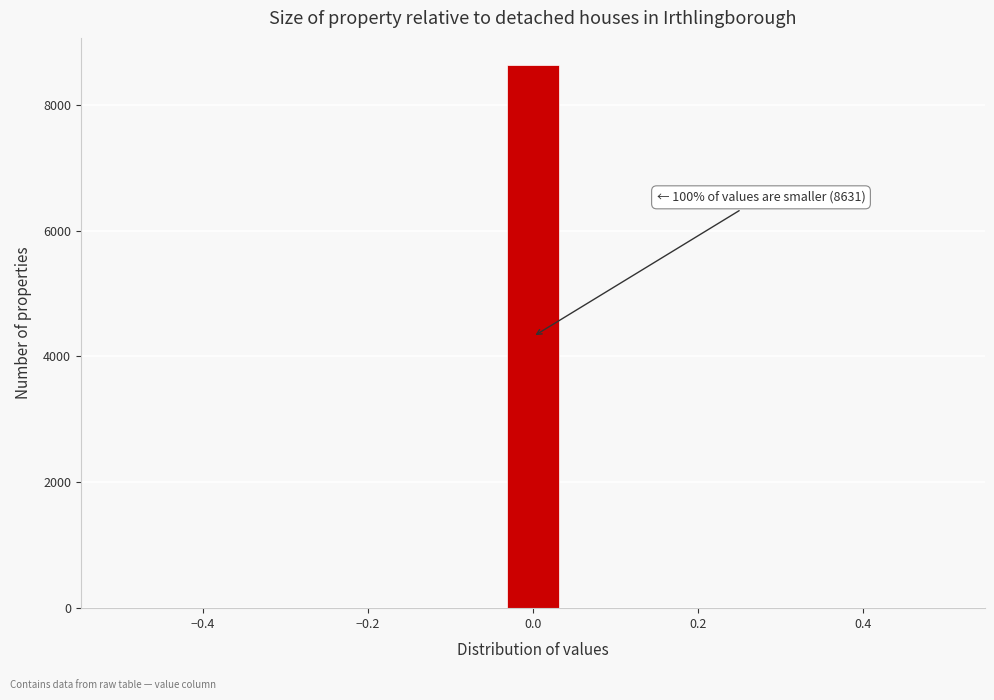

Read against the x-axis, roughly where is the centre of the tallest bar?

0.00